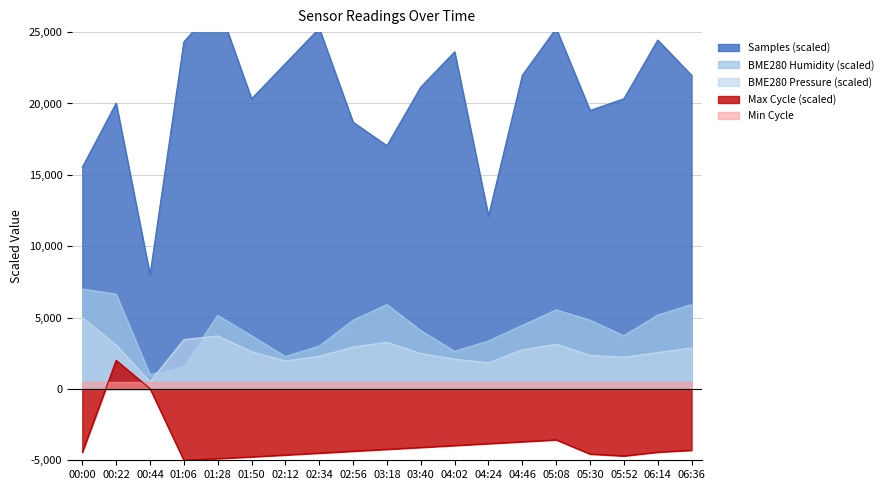

Rank the categories by Max_cycle value from highest to lowest.

00:22, 00:44, 05:08, 04:46, 04:24, 04:02, 03:40, 03:18, 06:36, 02:56, 06:14, 00:00, 02:34, 05:30, 02:12, 05:52, 01:50, 01:28, 01:06